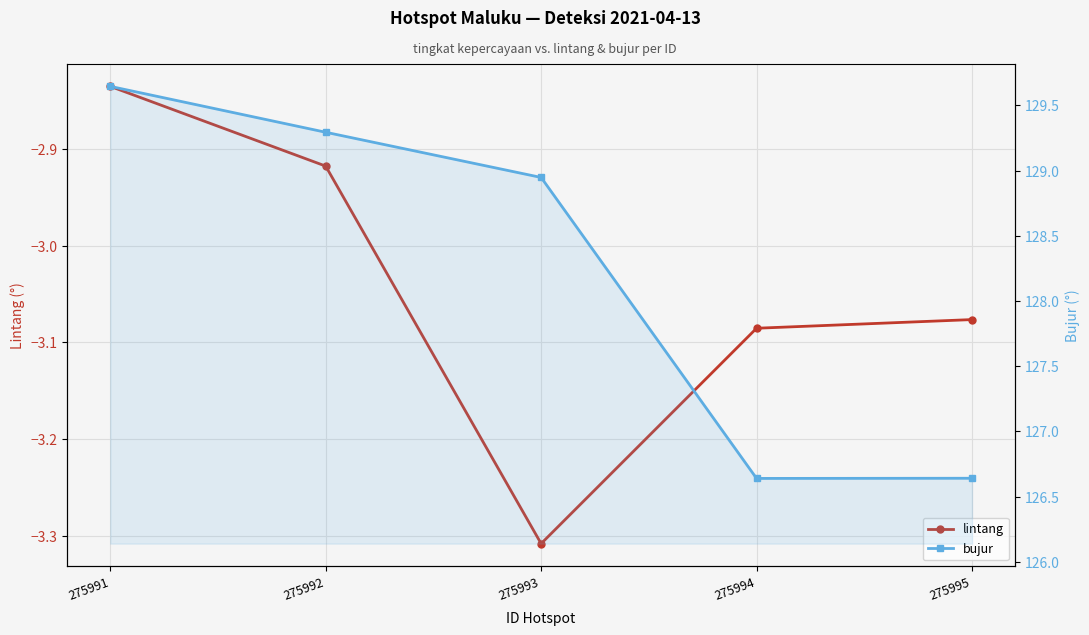

True or false: bujur has a value of 129.3 at 275992.

True